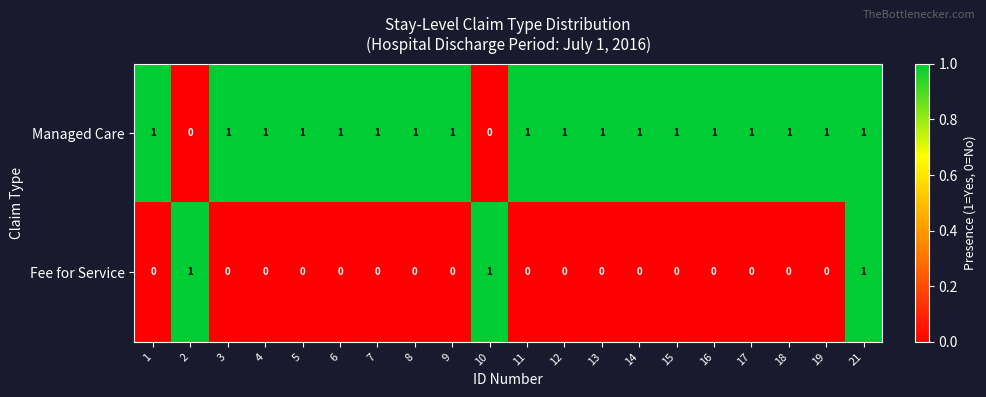

The Fee for Service series shows 1 at 18. True or false?

False